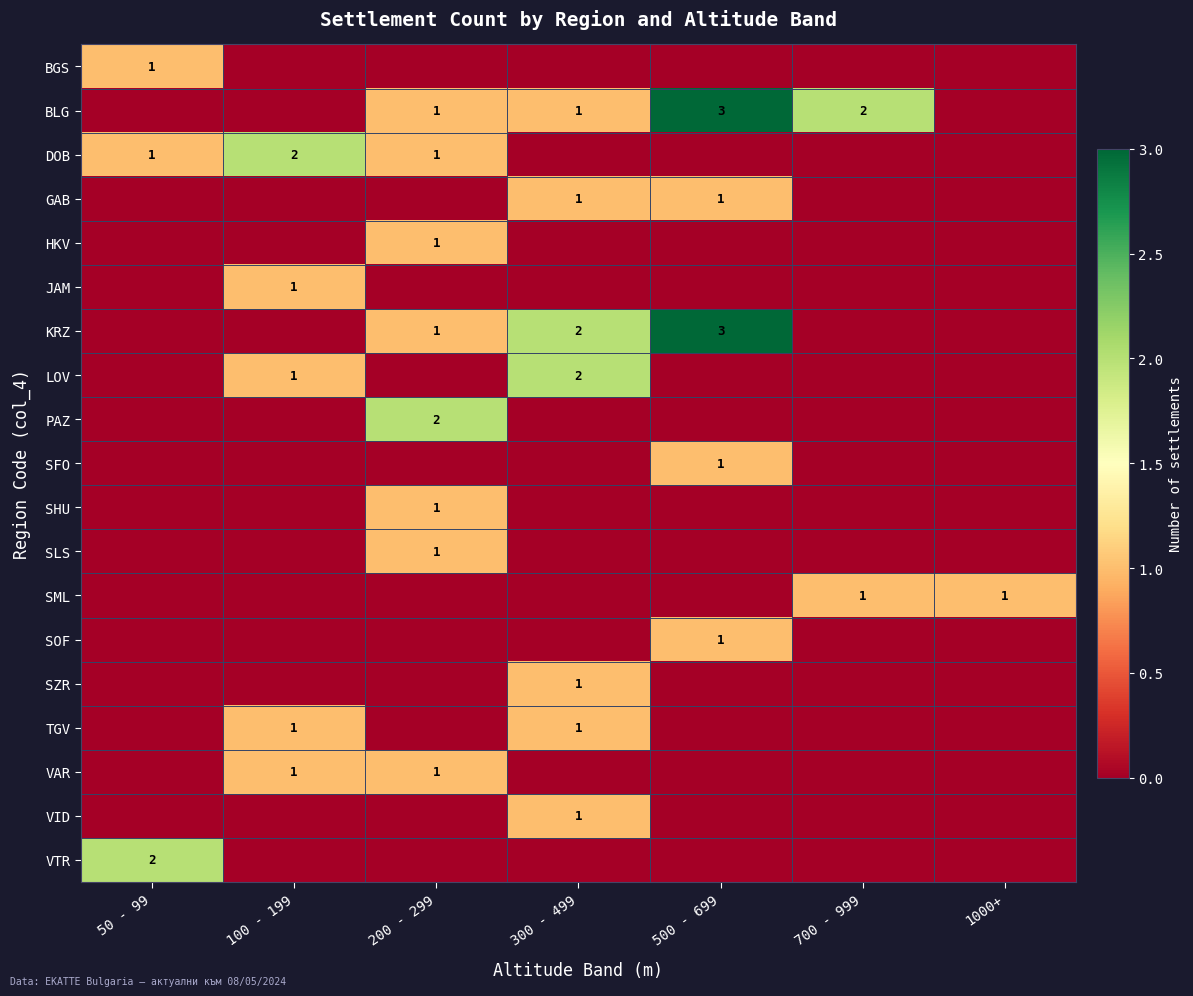

Which has a higher value, 200 - 299 or 50 - 99?

50 - 99